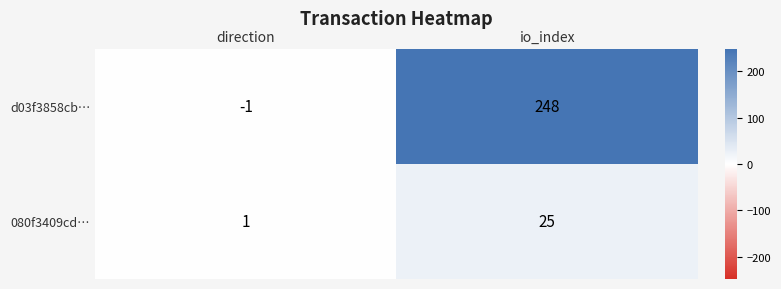

Read the 080f3409cd… value at io_index.

25